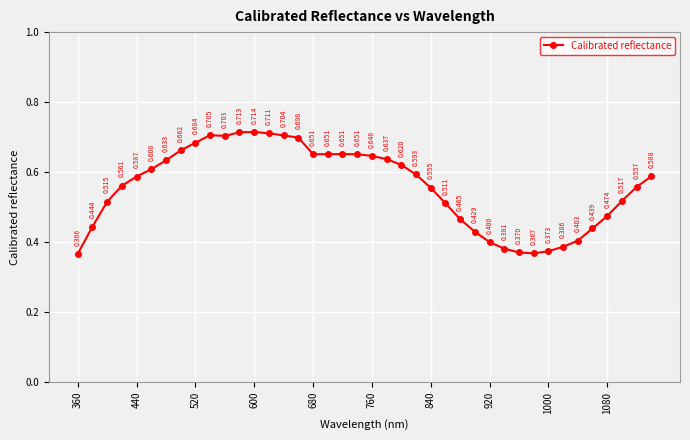

True or false: there are more than 1 points higher than both neighbors.

True